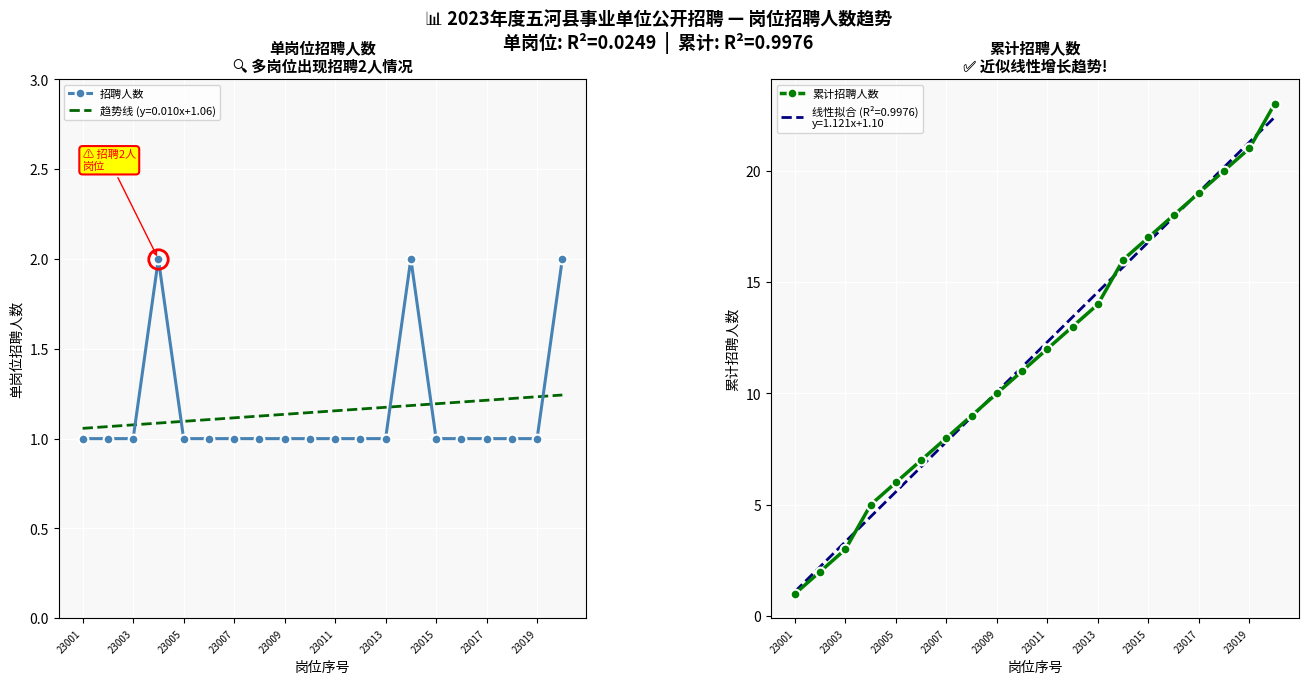

True or false: 累计招聘人数 and 招聘人数 cross at least once.

False